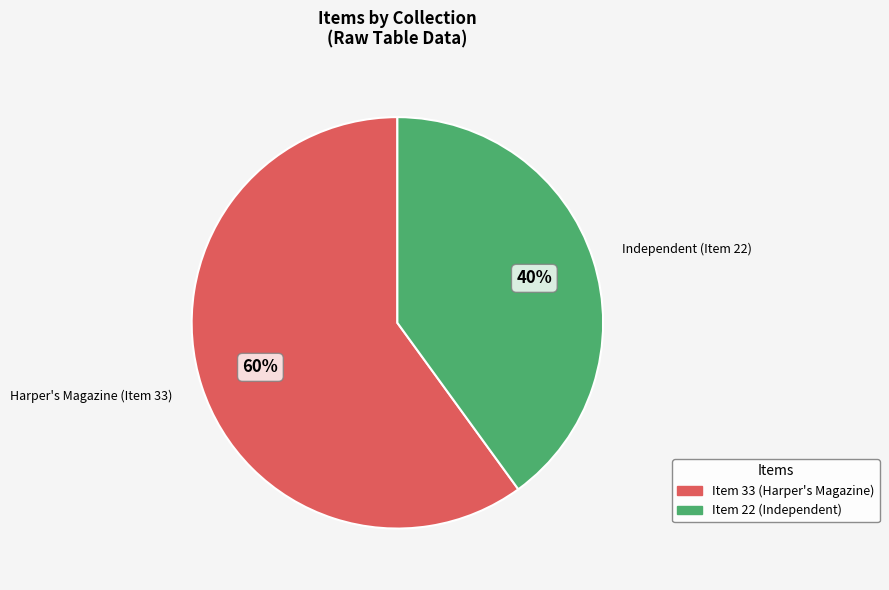

How many segments does this pie chart have?

2